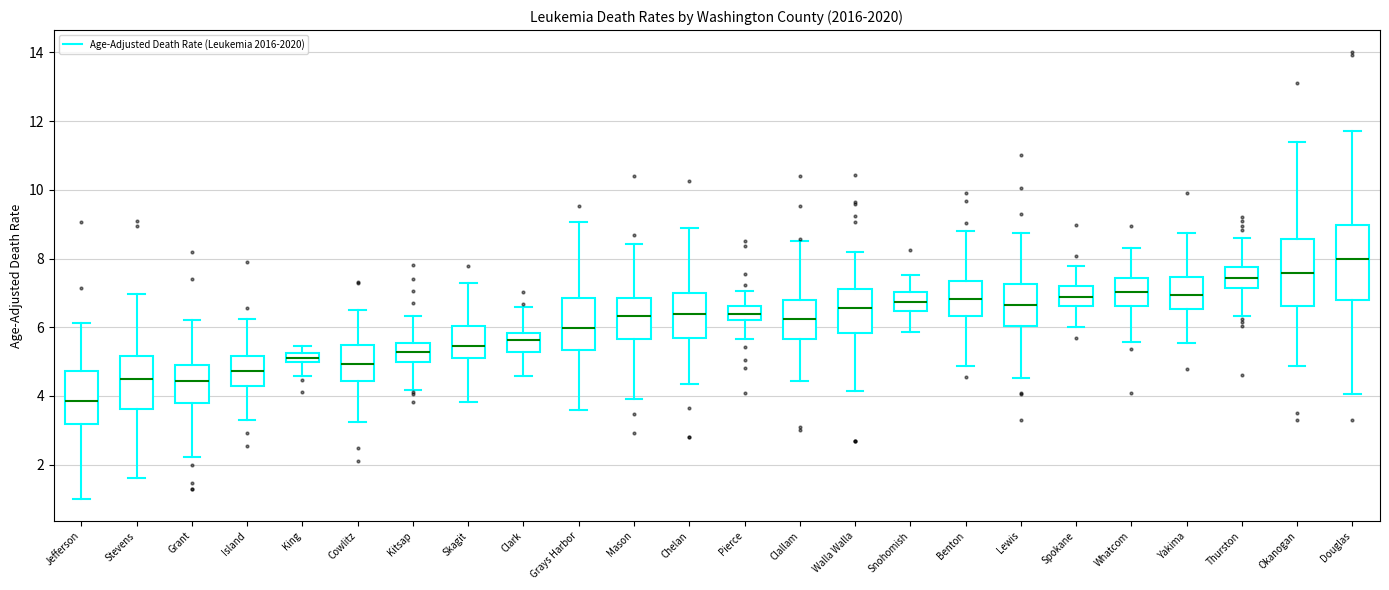

Where is the upper edge of the box for Grays Harbor on the y-axis? The values are not printed on the chart, so give them approximately, as read against the axis.

6.8